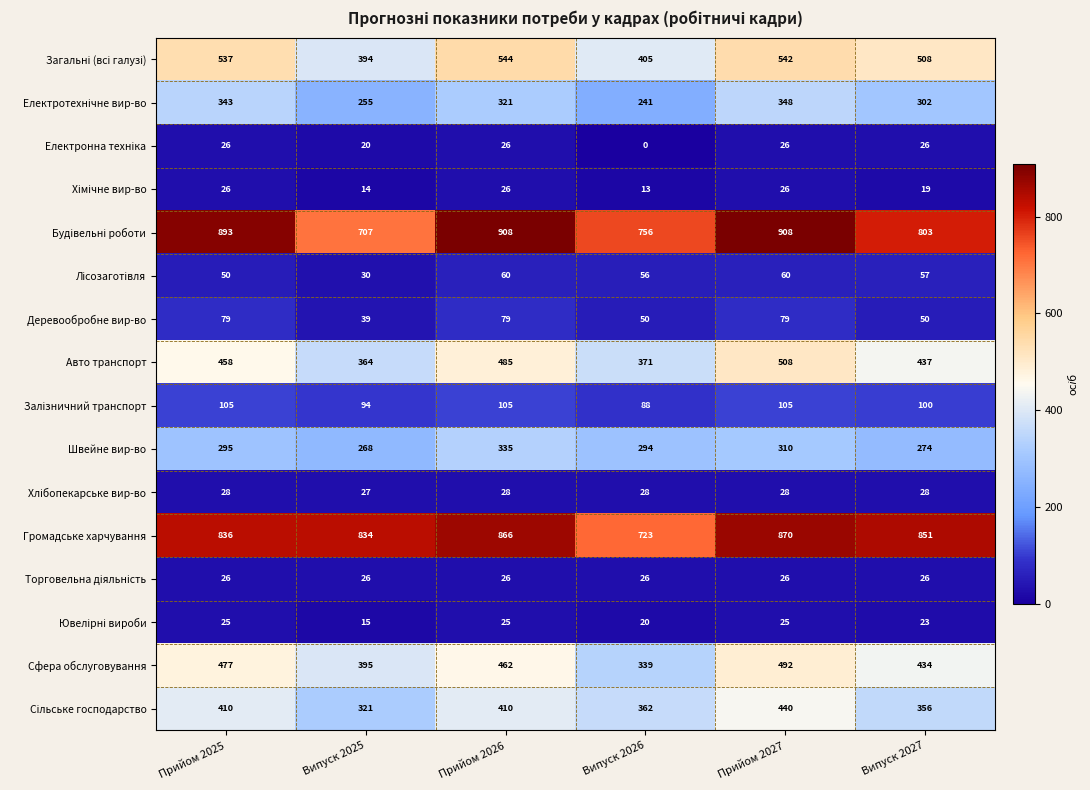

Where is Швейне вир-во nearest to the value 301?

Прийом 2025